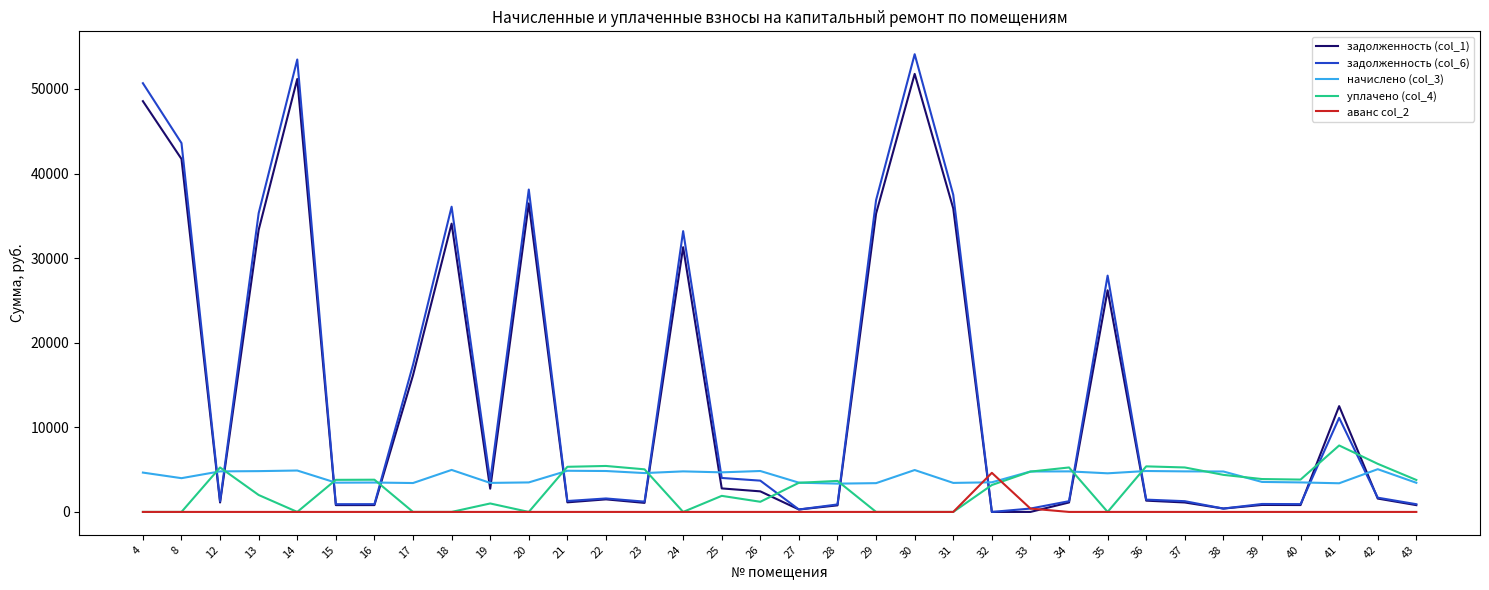

Which category has the highest value across all series?

30